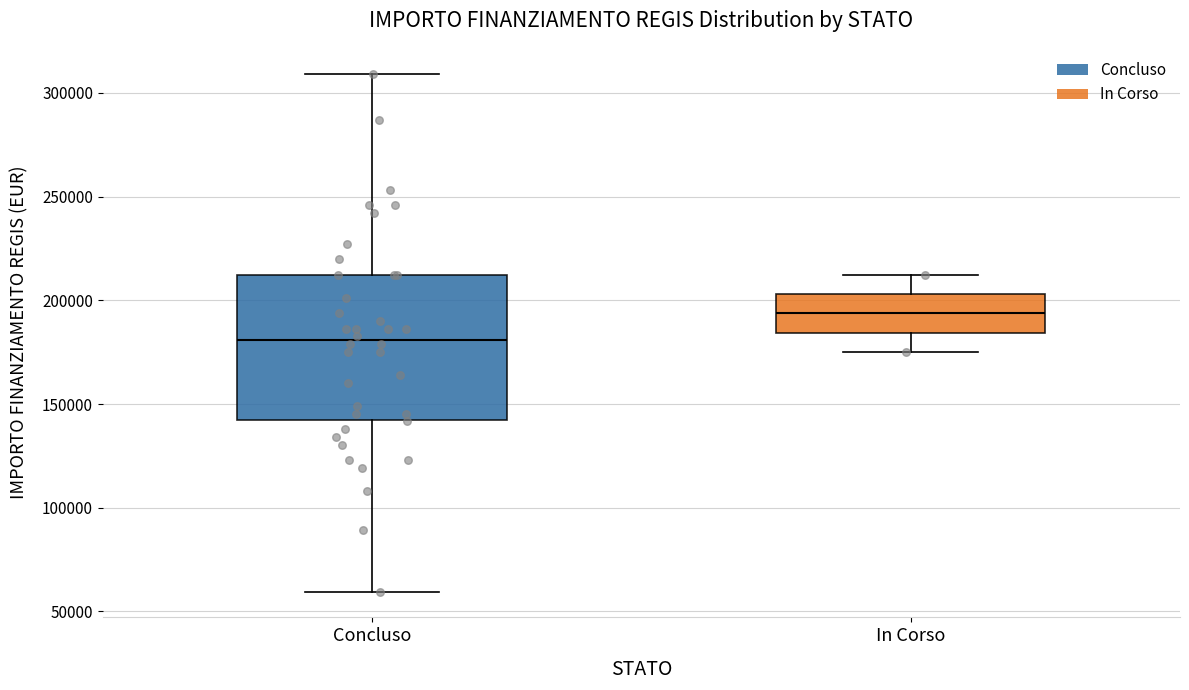

Reading left to right, transcribe this box plot: for each box, give where its median line is, the range the box spans, and where its two whiskers end, as read against the y-axis. The values are not printed on the chart, so give them approximately, as read against the axis.

Concluso: median 180000, box 145000 to 210000, whiskers 60000 to 310000
In Corso: median 195000, box 185000 to 205000, whiskers 175000 to 210000